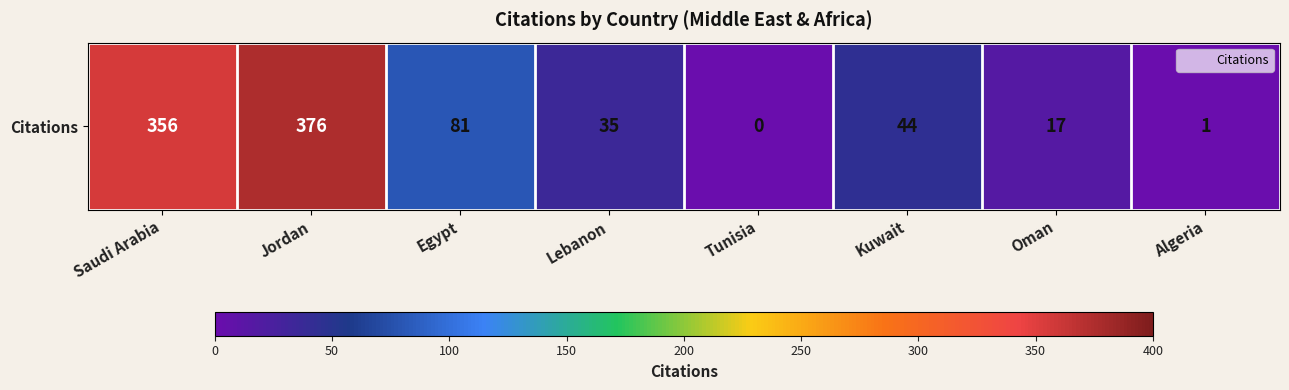

What is the greatest value displayed?

376